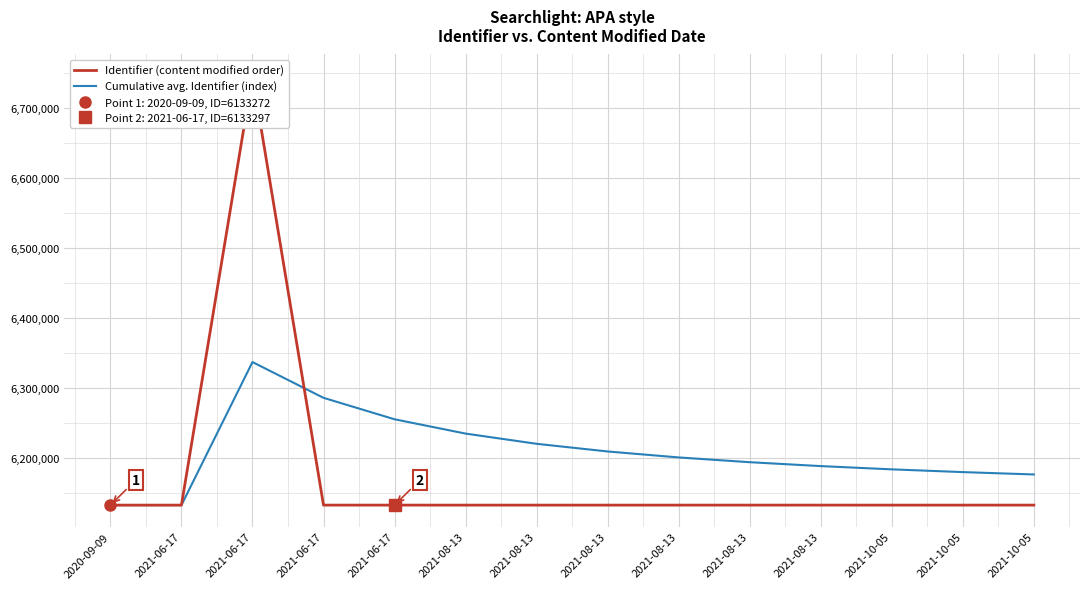

Where is the first local maximum for Identifier (content modified order)?

2021-06-17